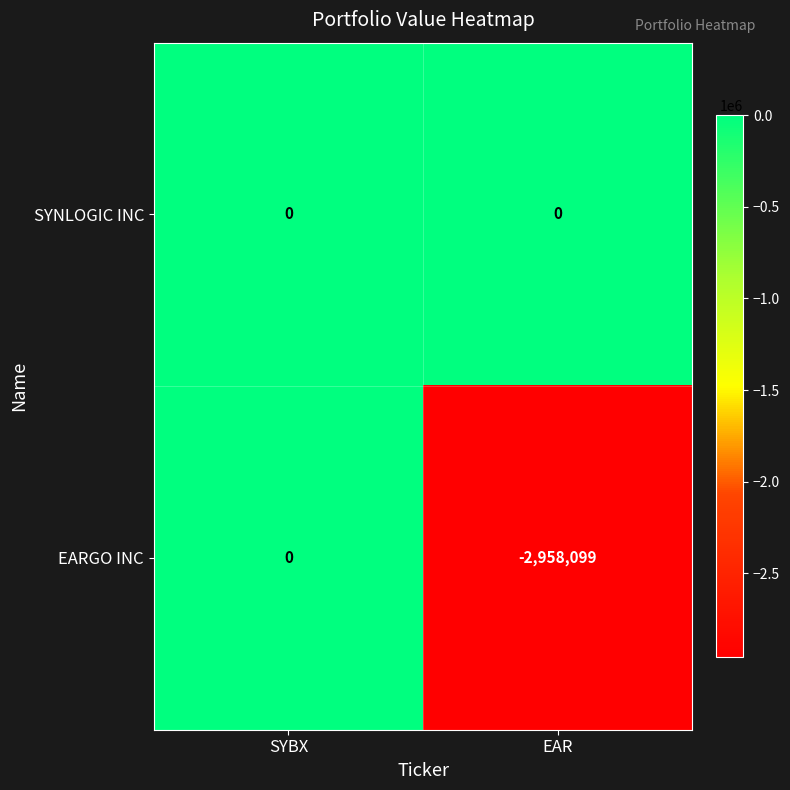

Which series has the largest total across all categories?

SYNLOGIC INC